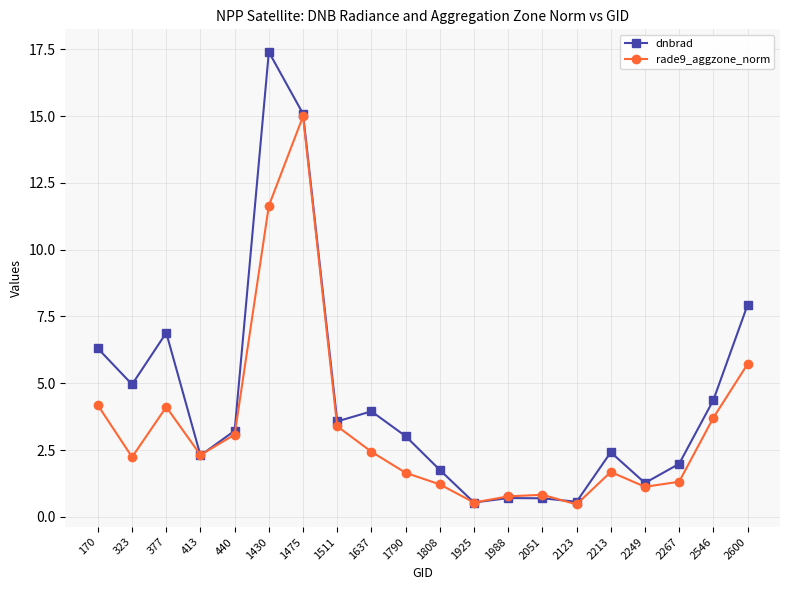

Which series has the largest total across all categories?

dnbrad